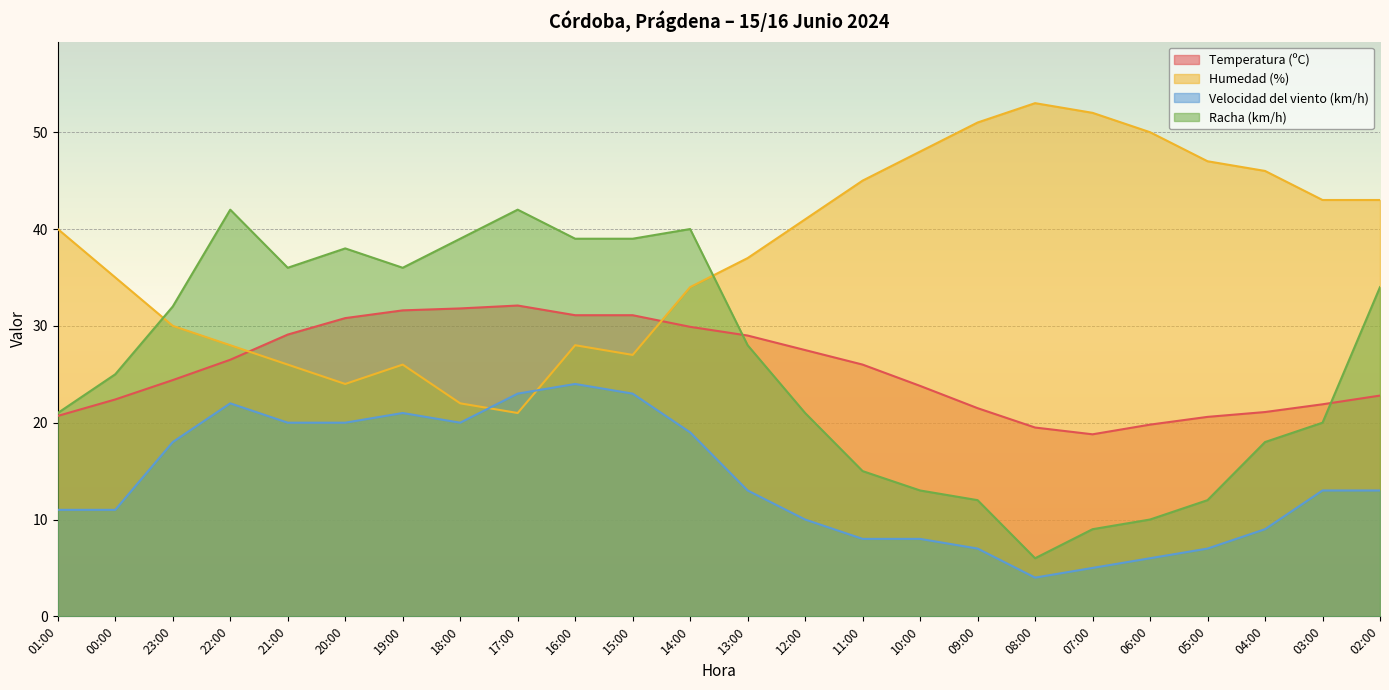

How many times do Temperatura (ºC) and Racha (km/h) cross each other?

2